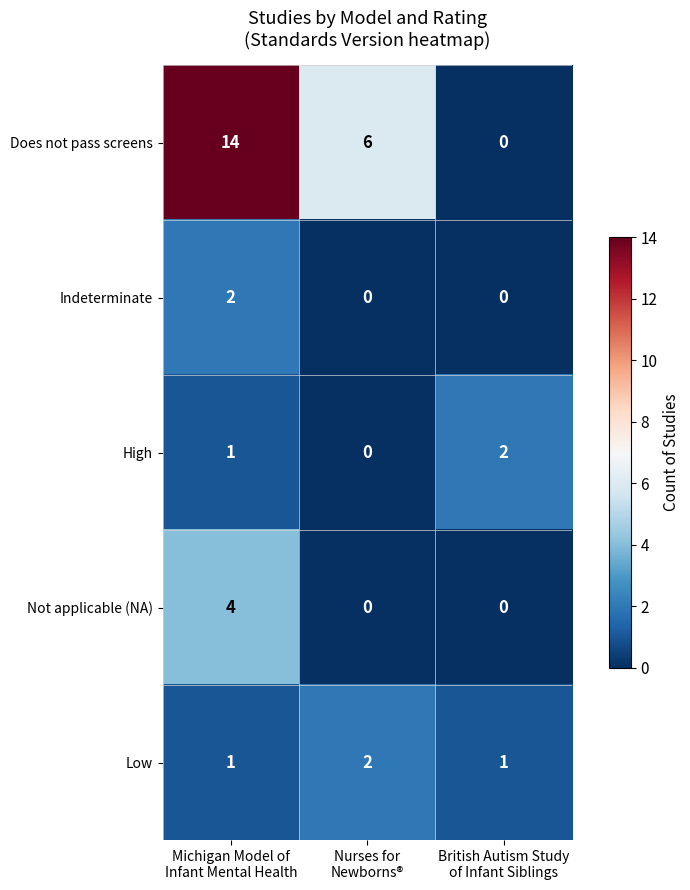

Which series has the largest total across all categories?

Does not pass screens